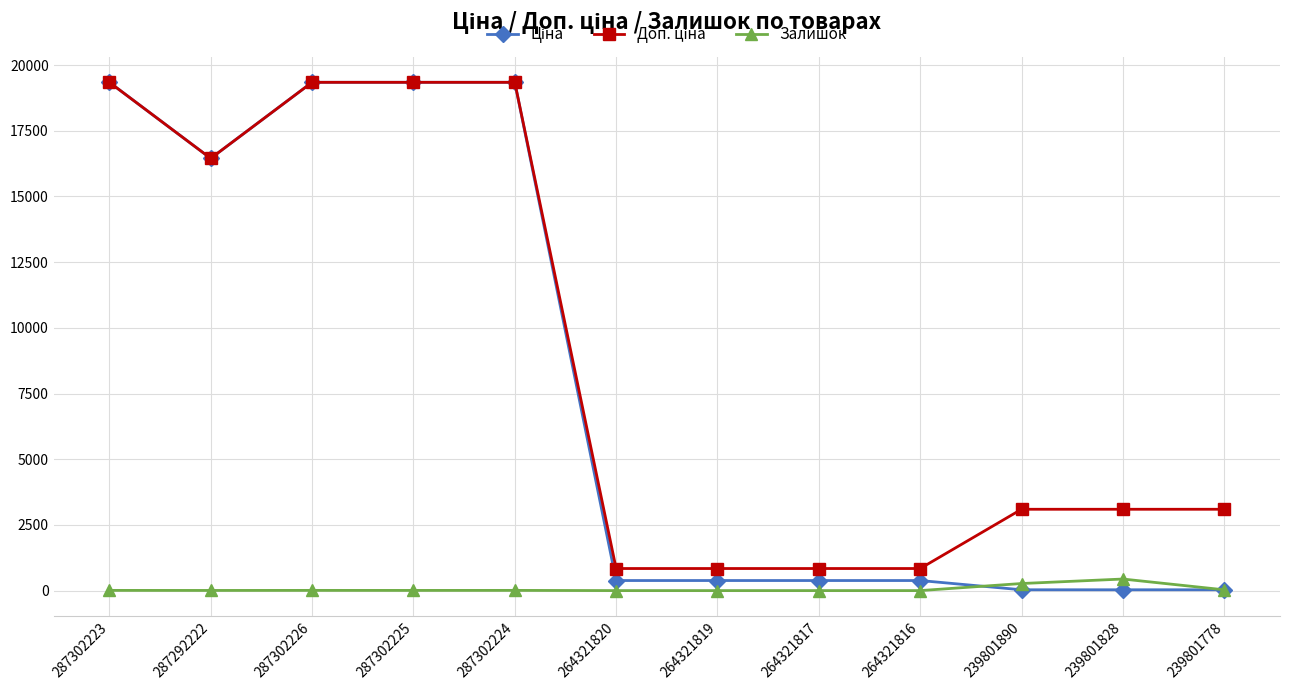

Count the number of categories in the chart.

12